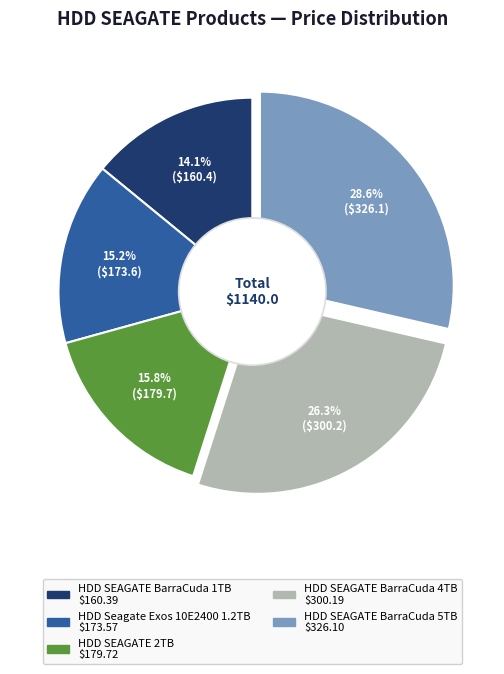

How much of the chart is everything except HDD Seagate Exos 10E2400 1.2TB?

84.8%